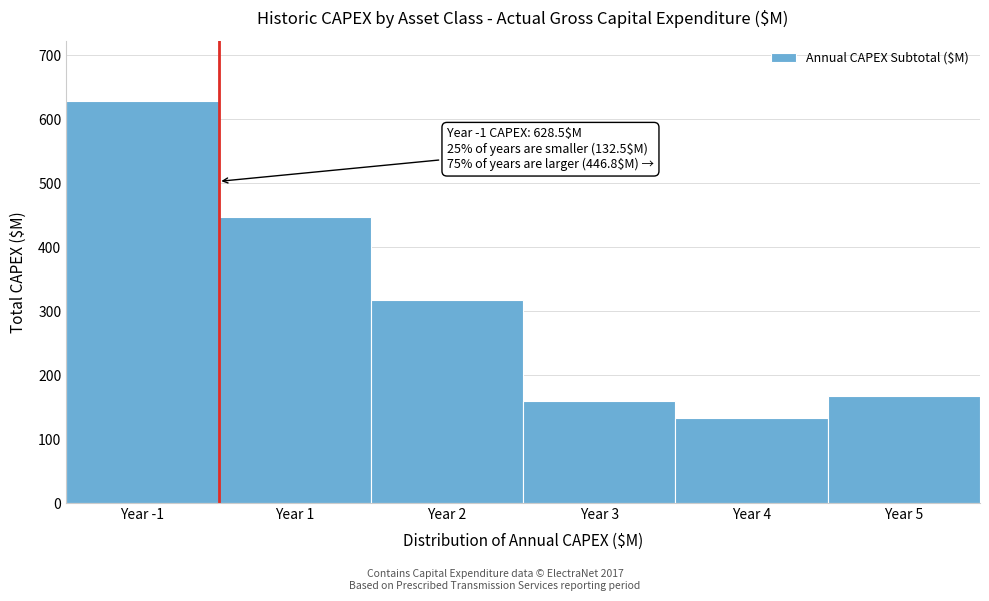

Reading left to right, transcribe all the data shown in this chart.

628.5	446.8	316.7	159.3	132.5	167.0